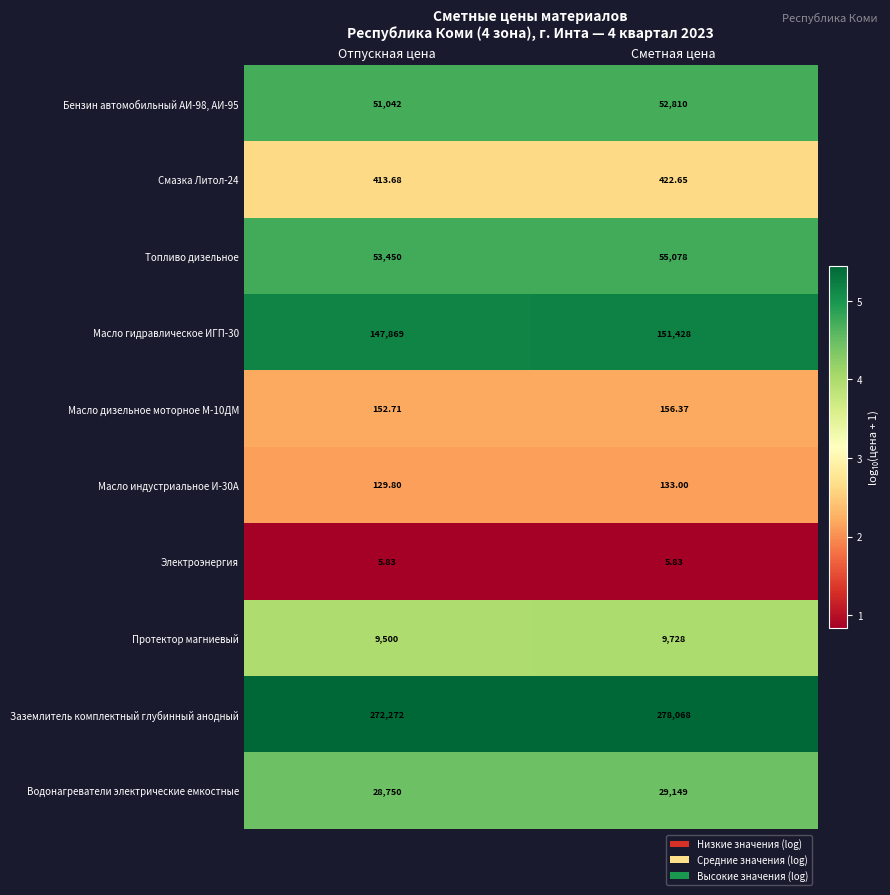

Which category has the highest value in the Масло индустриальное И-30А series?

Сметная цена